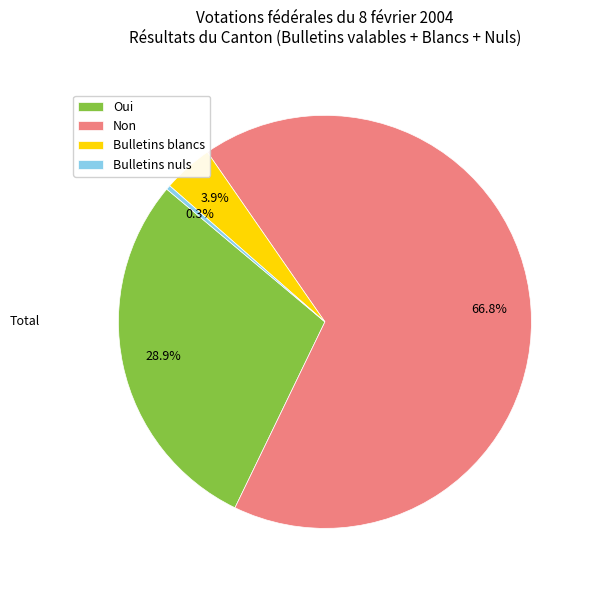

Combined, what portion of the pie is Bulletins nuls and Bulletins blancs?

4.2%